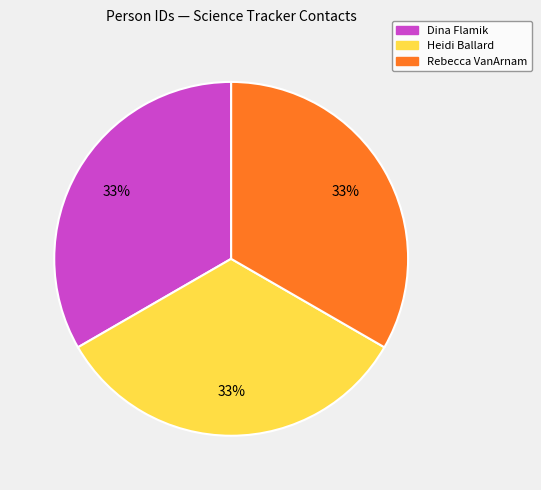

Approximately how many times larger is the value at Dina Flamik compared to Heidi Ballard?

1.0